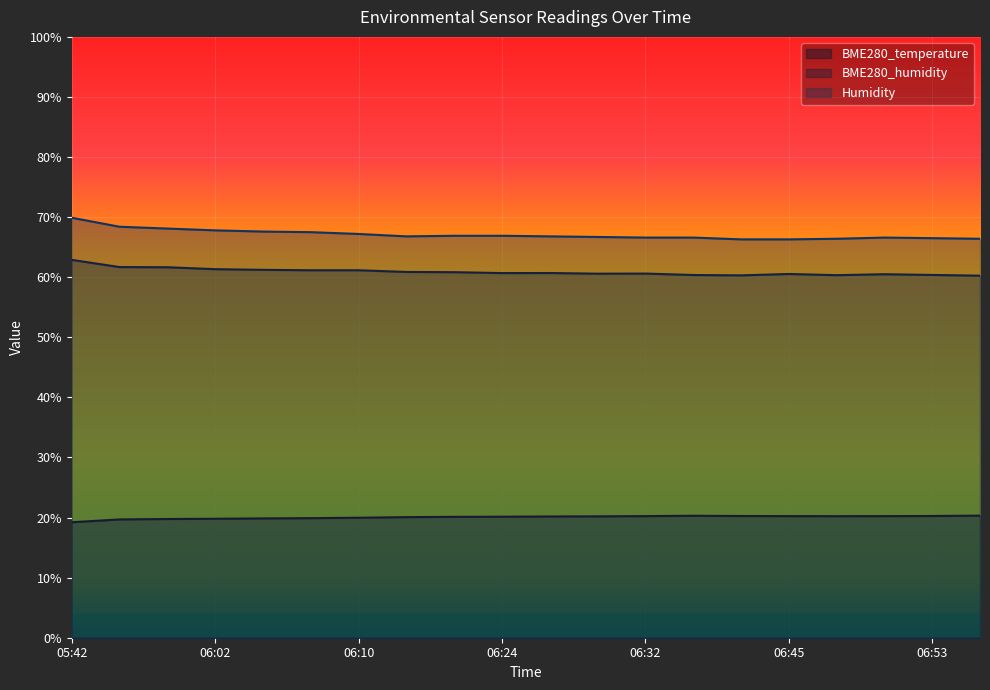

How many data points in BME280_temperature are above 20?

13